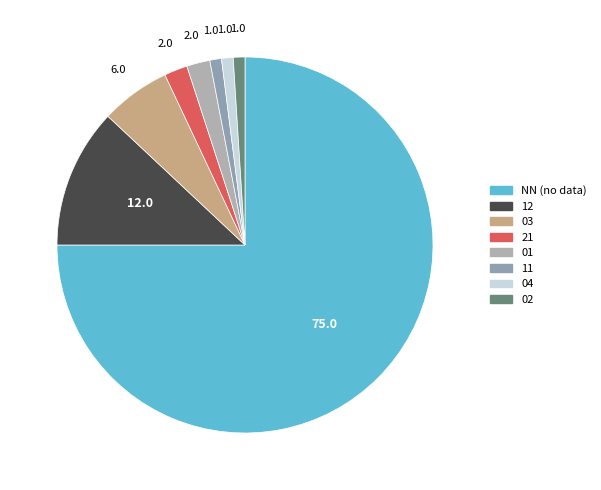

Which category has the biggest portion of the pie?

NN